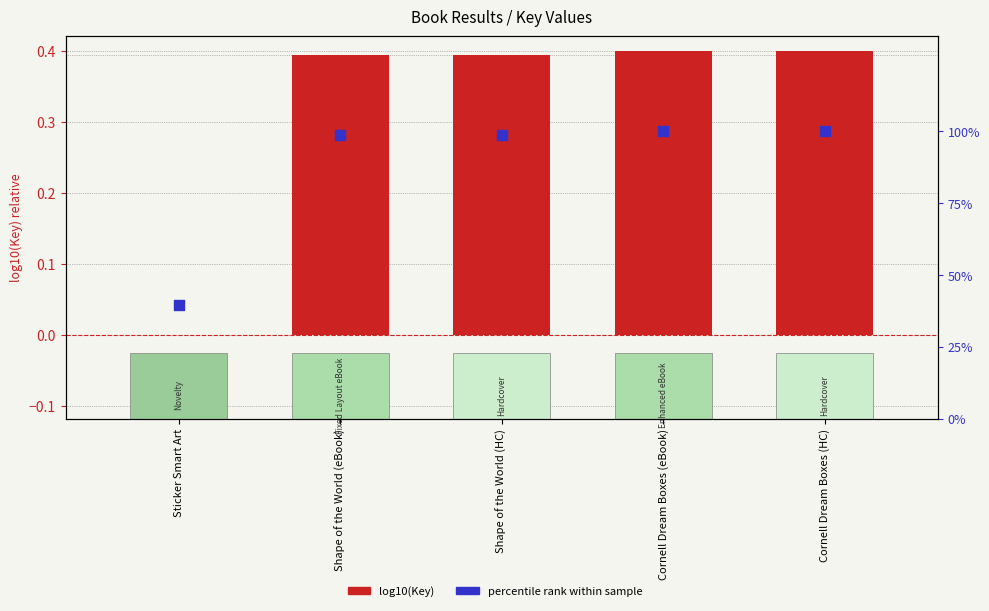

Which series reaches the minimum Y coordinate?

log10(Key)